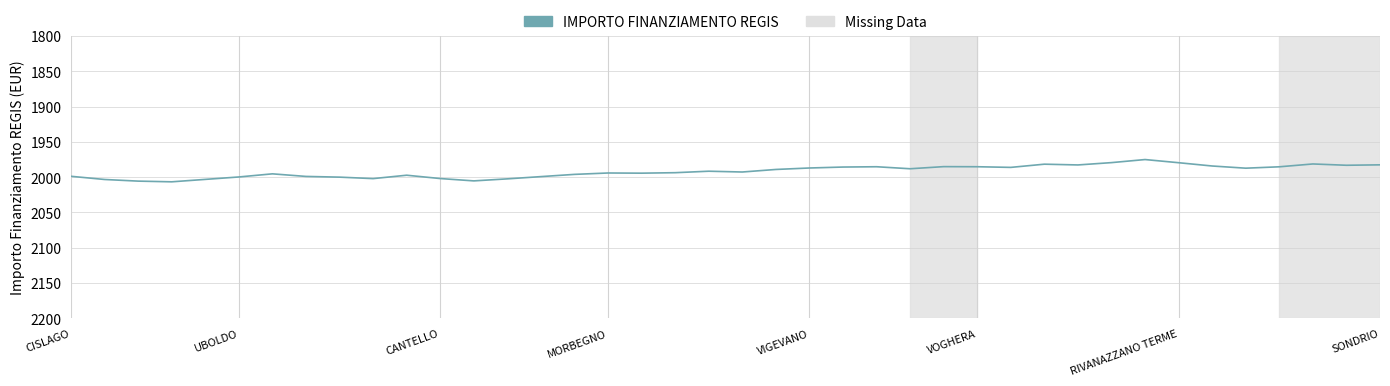

What is the smallest value displayed?

1975.0